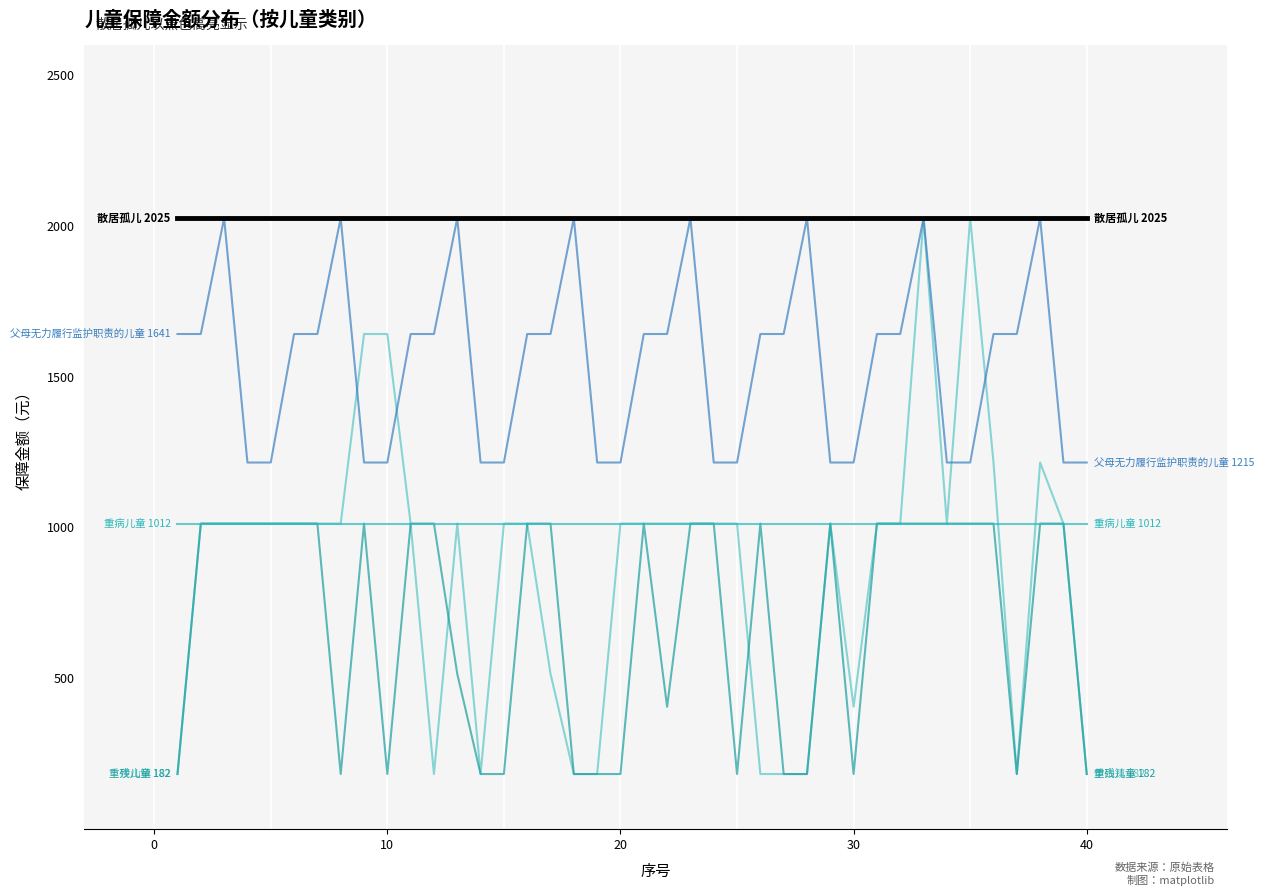

What is the minimum value shown in the chart?

182.5